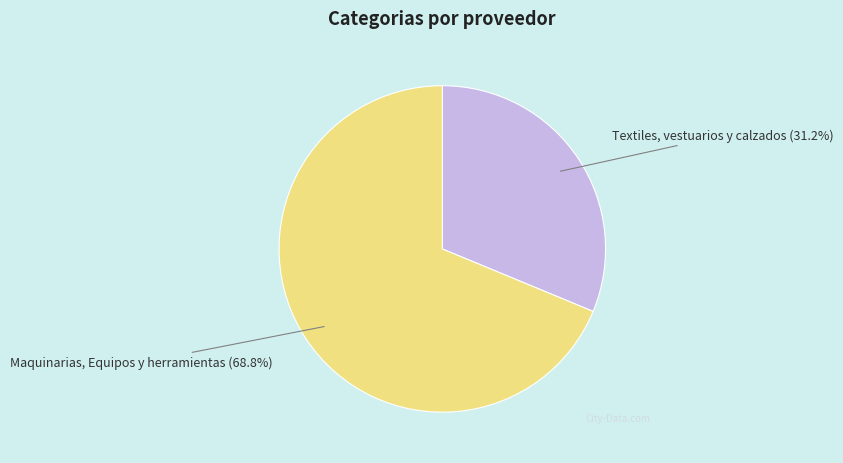

To the nearest percent, what percentage of the pie is Textiles, vestuarios y calzados?

31%